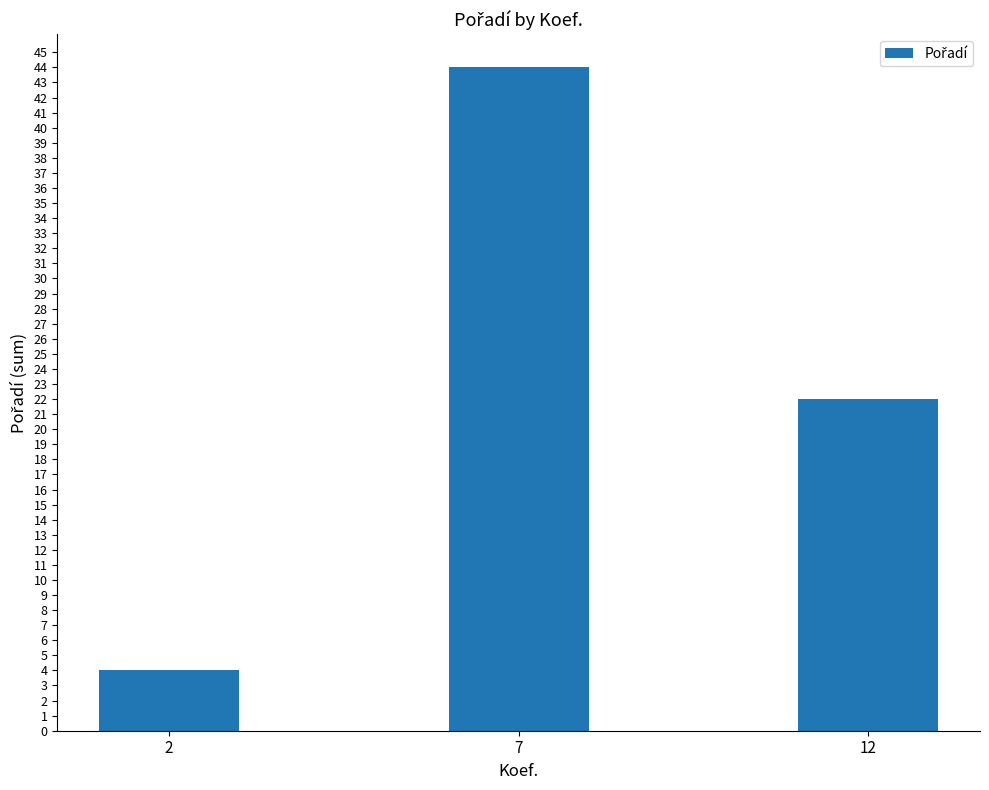

Rank the categories by value from lowest to highest.

2, 12, 7